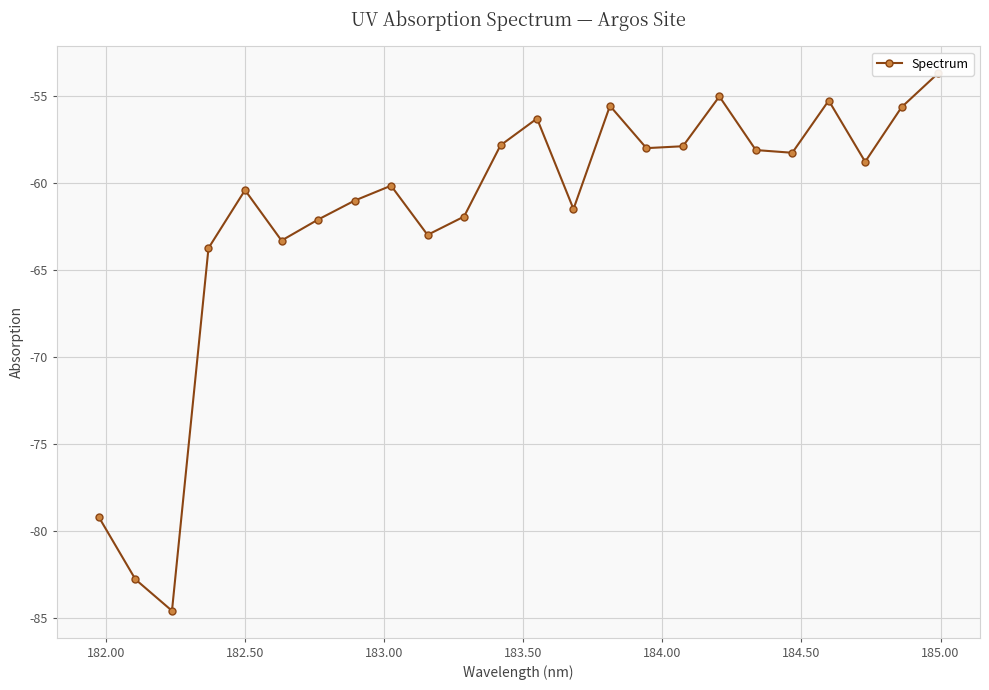

Reading left to right, extract all data points from this chart.

-79.2	-82.8	-84.6	-63.7	-60.4	-63.3	-62.1	-61.0	-60.1	-63.0	-61.9	-57.8	-56.3	-61.5	-55.6	-58.0	-57.9	-55.0	-58.1	-58.3	-55.3	-58.8	-55.6	-53.7